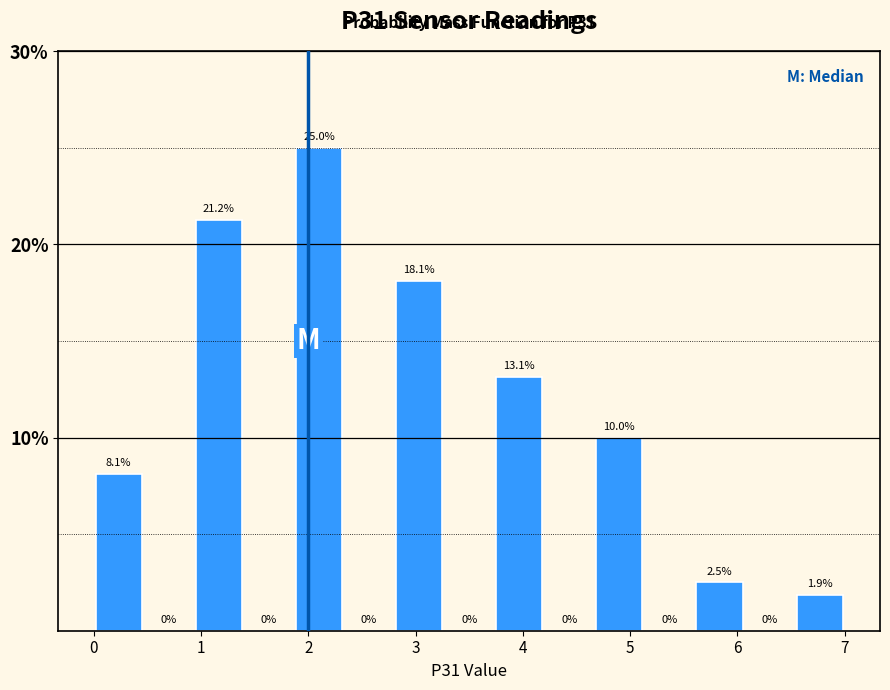

Over which range of the x-axis is the bar tallest?

1.9 to 2.3